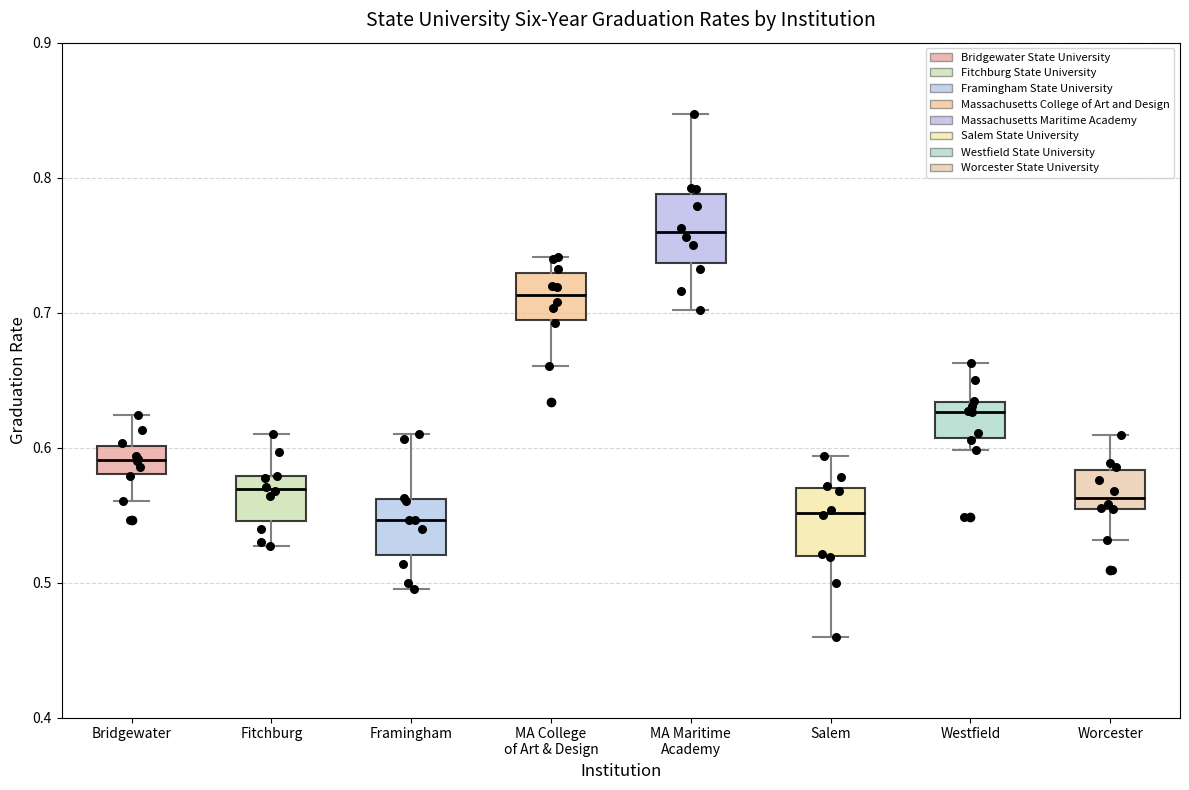

Where is the lower edge of the box for Fitchburg on the y-axis? The values are not printed on the chart, so give them approximately, as read against the axis.

0.55